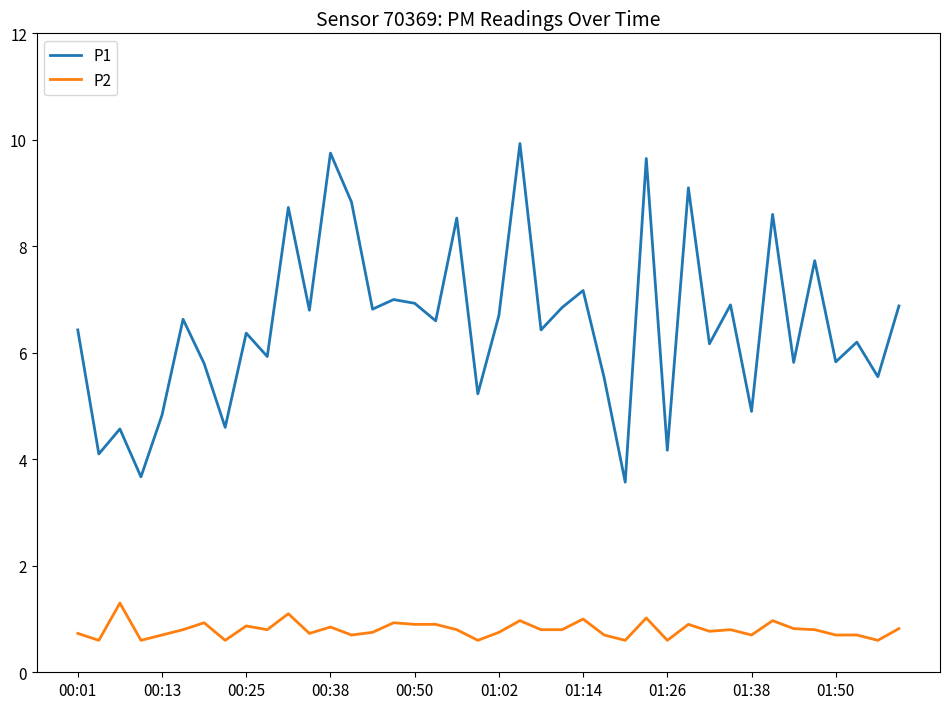

What is the lowest value of the P2 series?

0.6